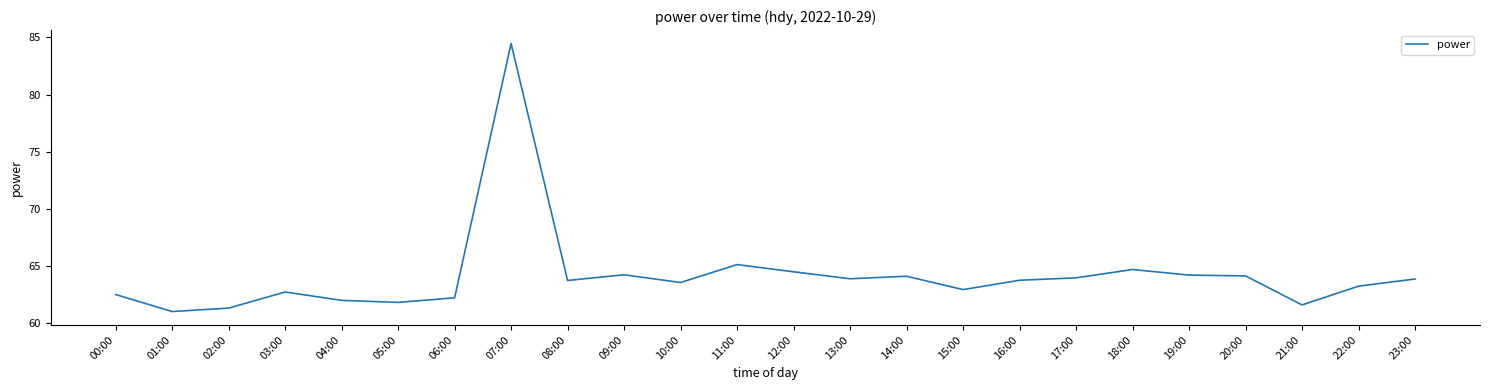

What is the average value?

64.1